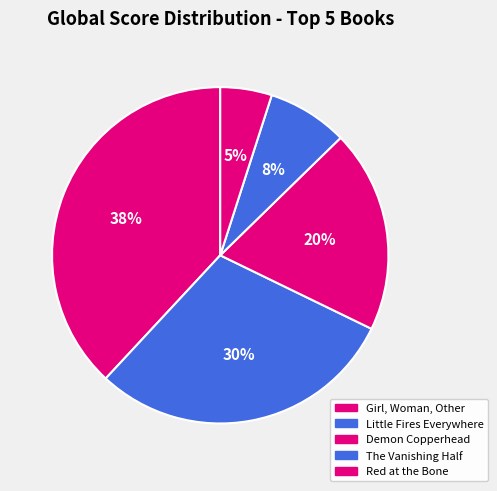

Does any single category account for the majority?

No